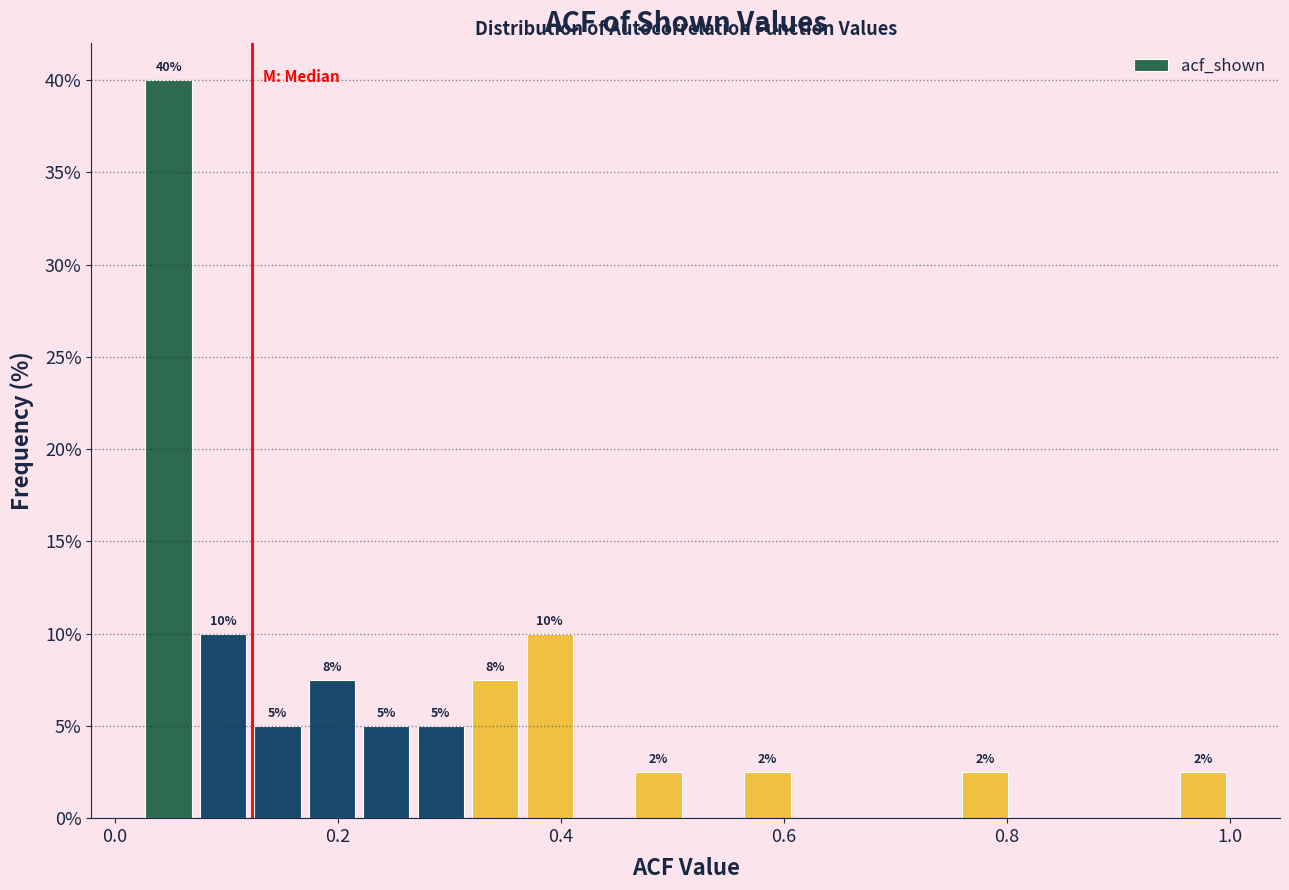

Read against the x-axis, roughly where is the centre of the tallest bar?

0.04